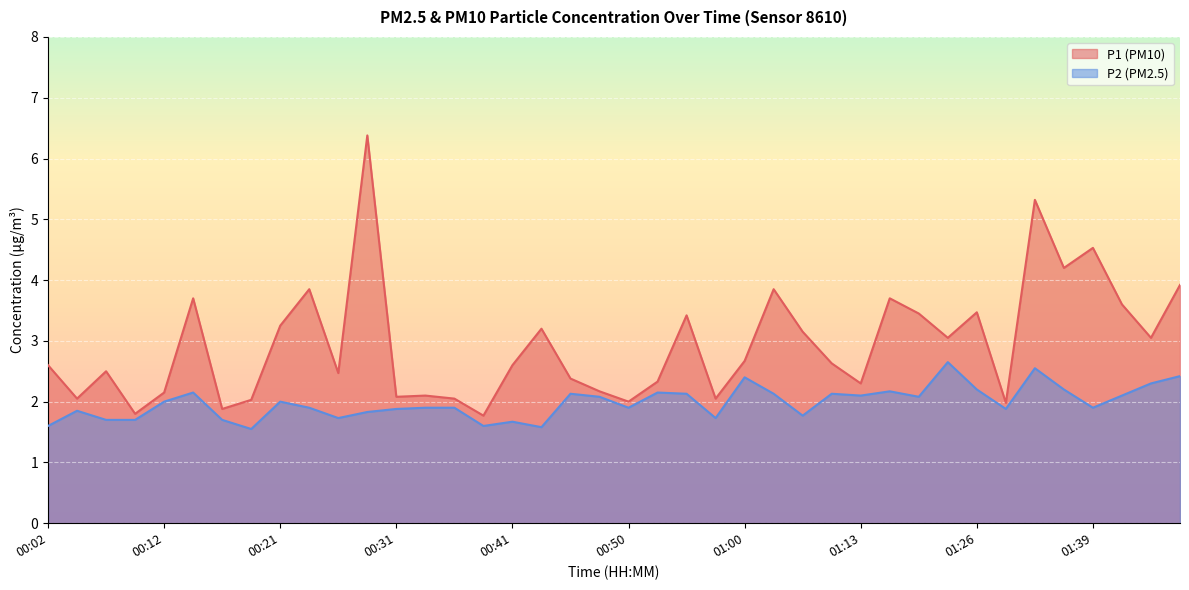

Where does the P2 series first go above 2?

00:14